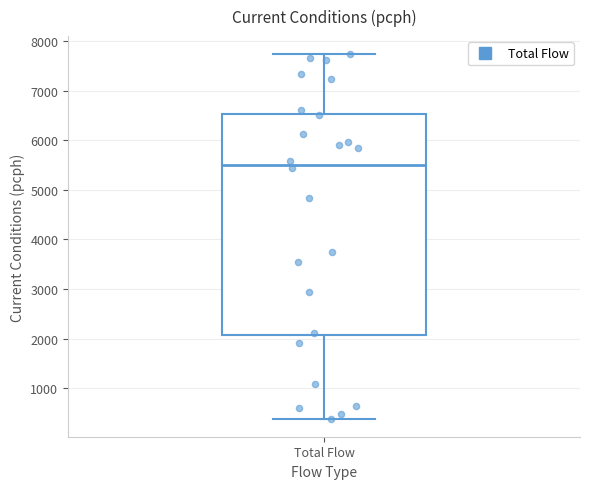

Read this box plot against the y-axis: the position of the median line, the range covered by the box, and the ends of both whiskers. The values are not printed on the chart, so give them approximately, as read against the axis.

median 5500, box 2100 to 6500, whiskers 400 to 7700